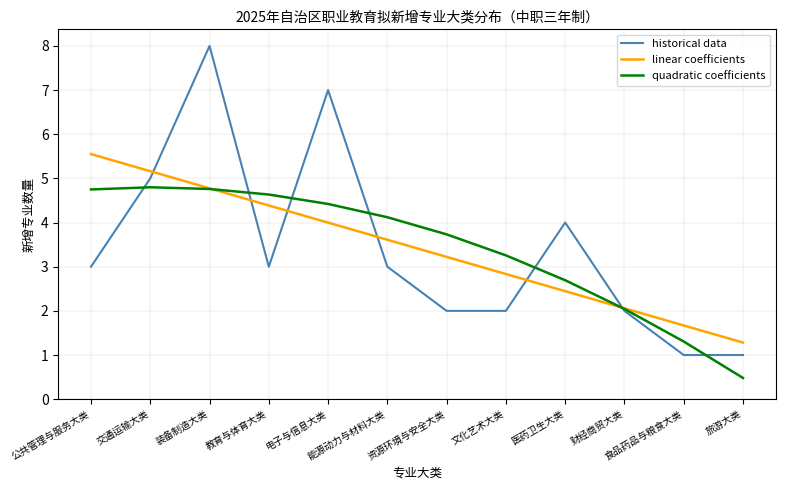

The value of quadratic coefficients at 医药卫生大类 is 1.5. True or false?

False